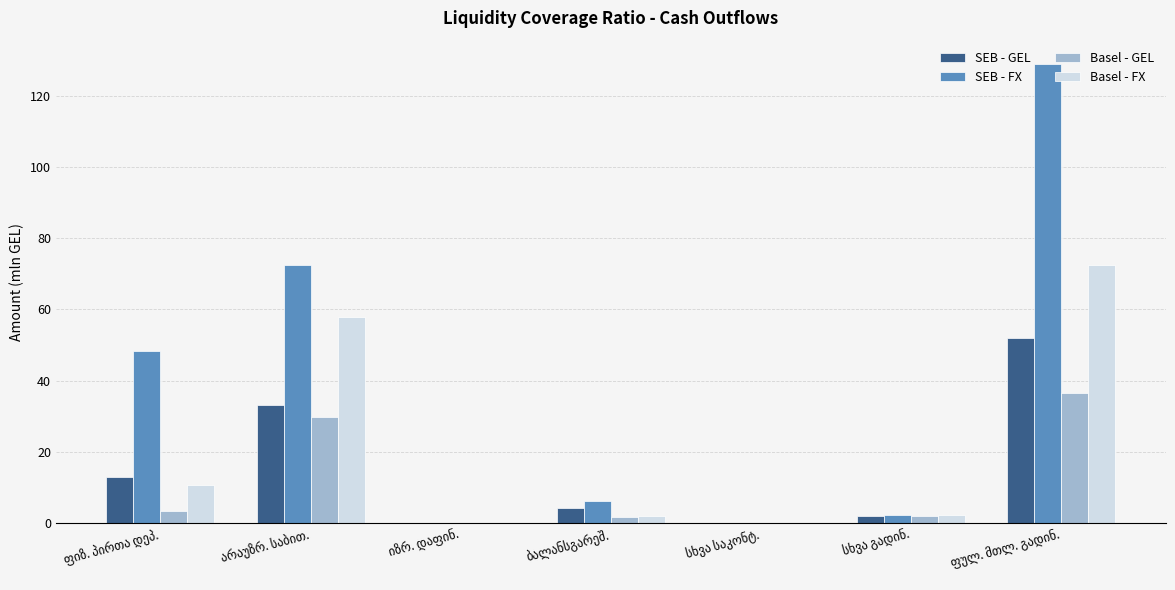

What is the sum of all Basel - GEL values?

73.3